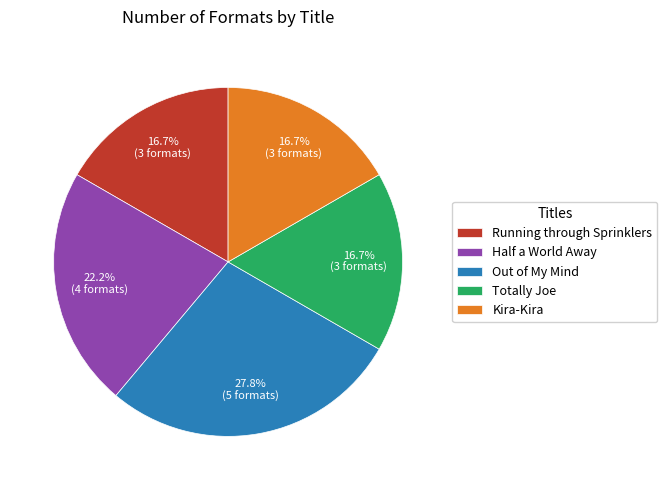

What is the largest slice in the pie chart?

Out of My Mind